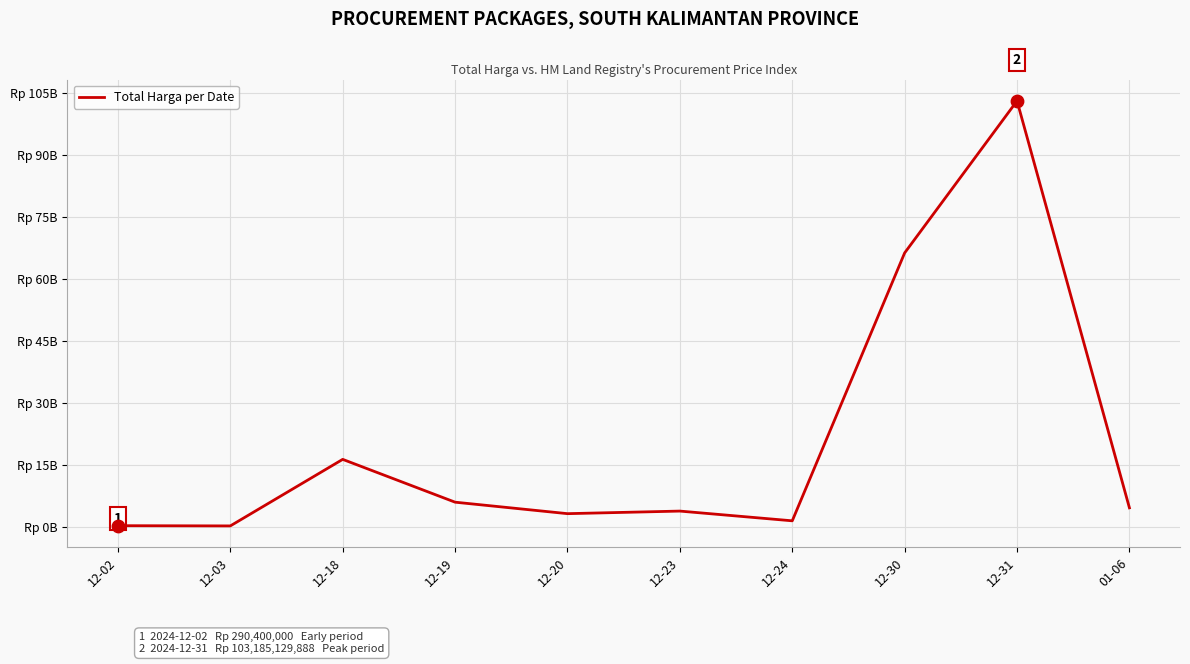

What is the ratio of the value at 12-23 to the value at 12-24?

2.6